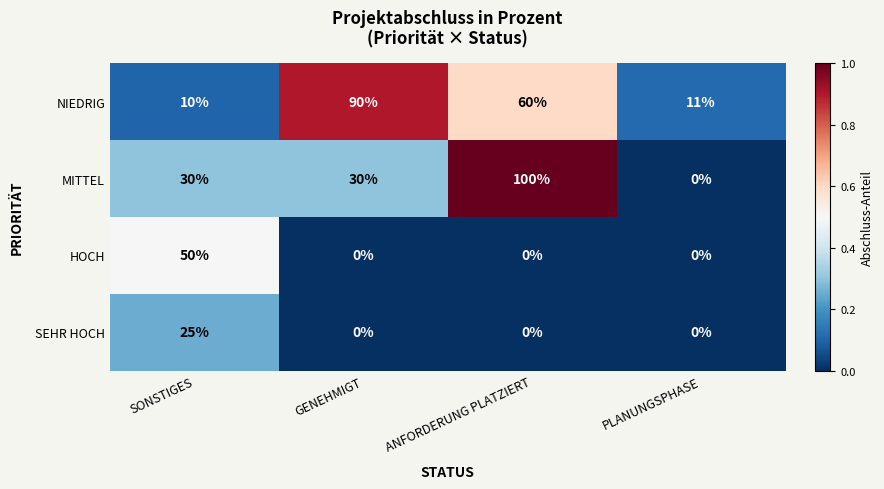

At which category is the sum across all series the highest?

ANFORDERUNG PLATZIERT